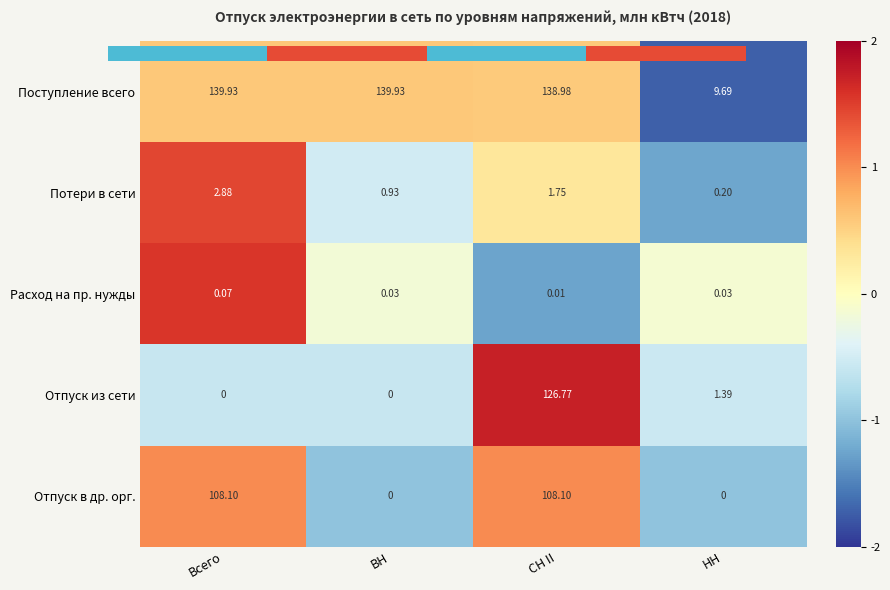

At which label does Расход на пр. нужды reach its peak?

Всего